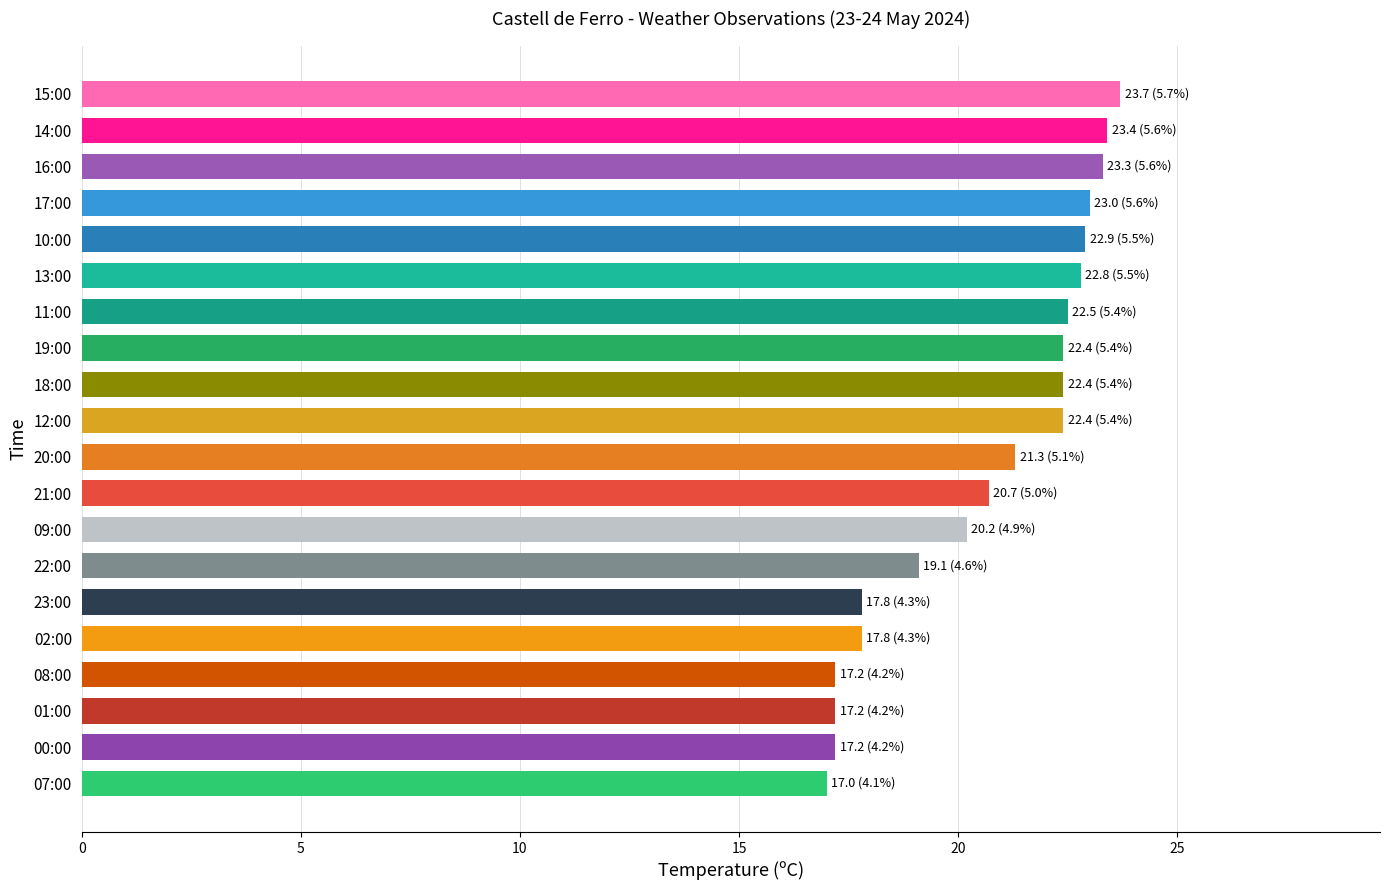

What is the smallest value displayed?

17.0